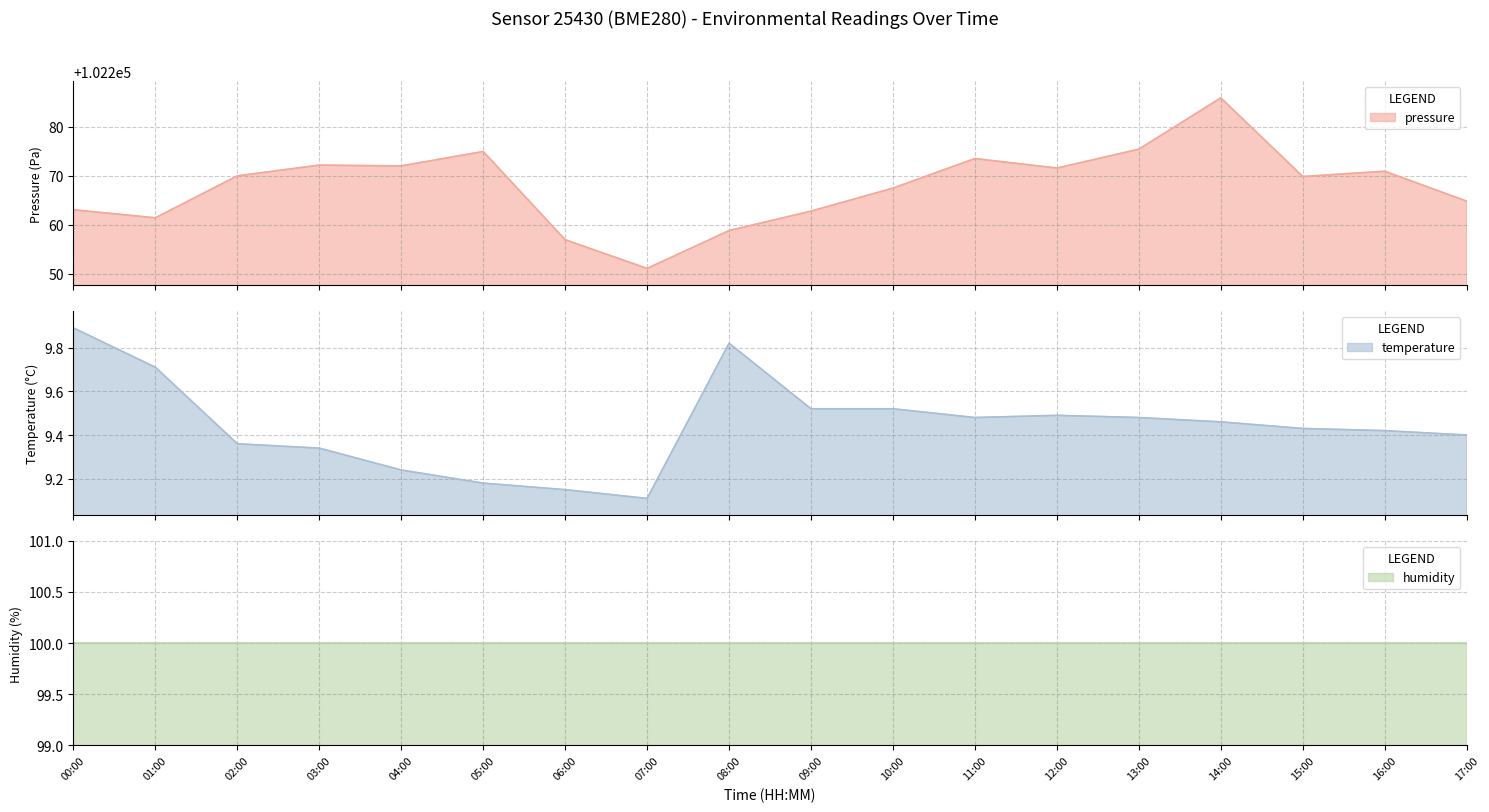

Read the temperature value at 06:00.

9.2